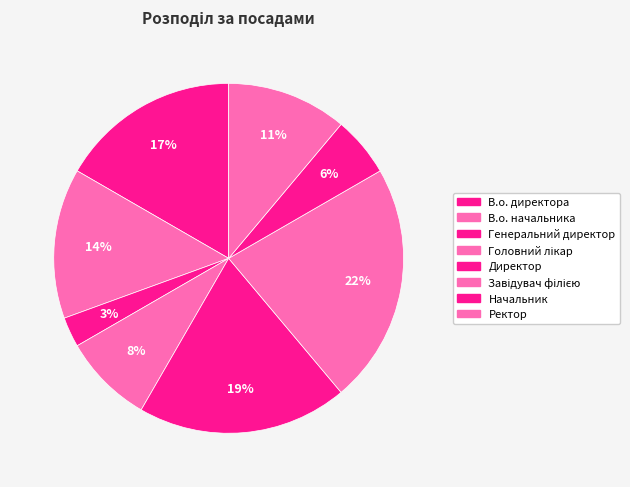

How many segments does this pie chart have?

8